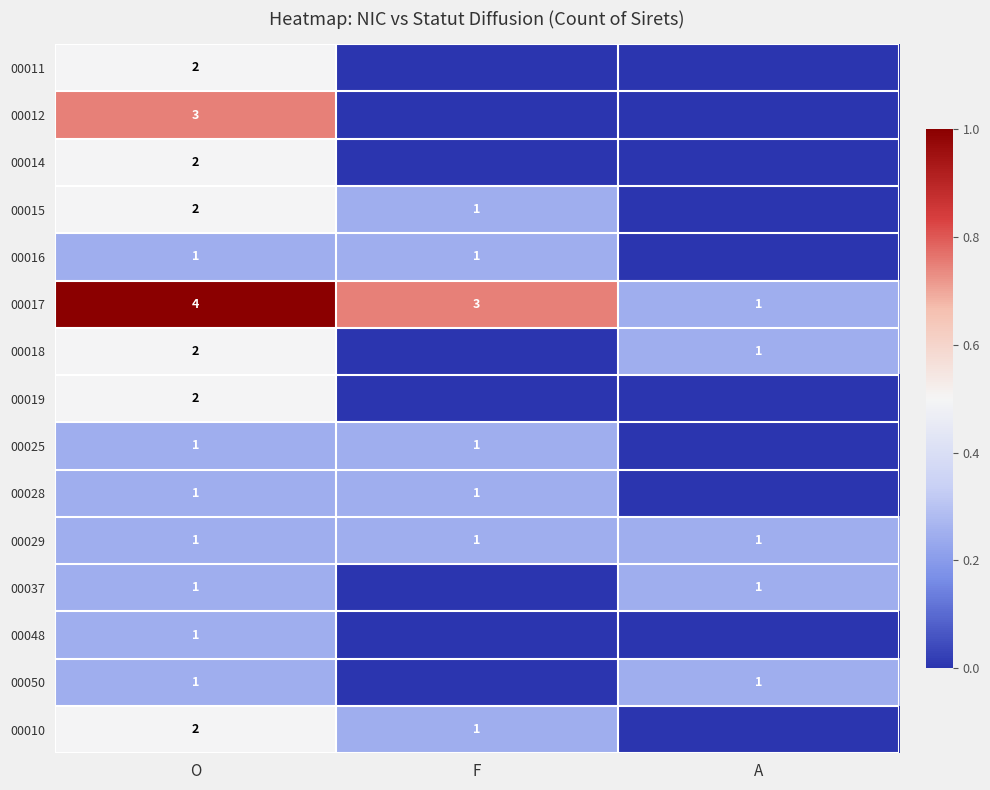

Is it true that 00037 equals 0 at O?

False